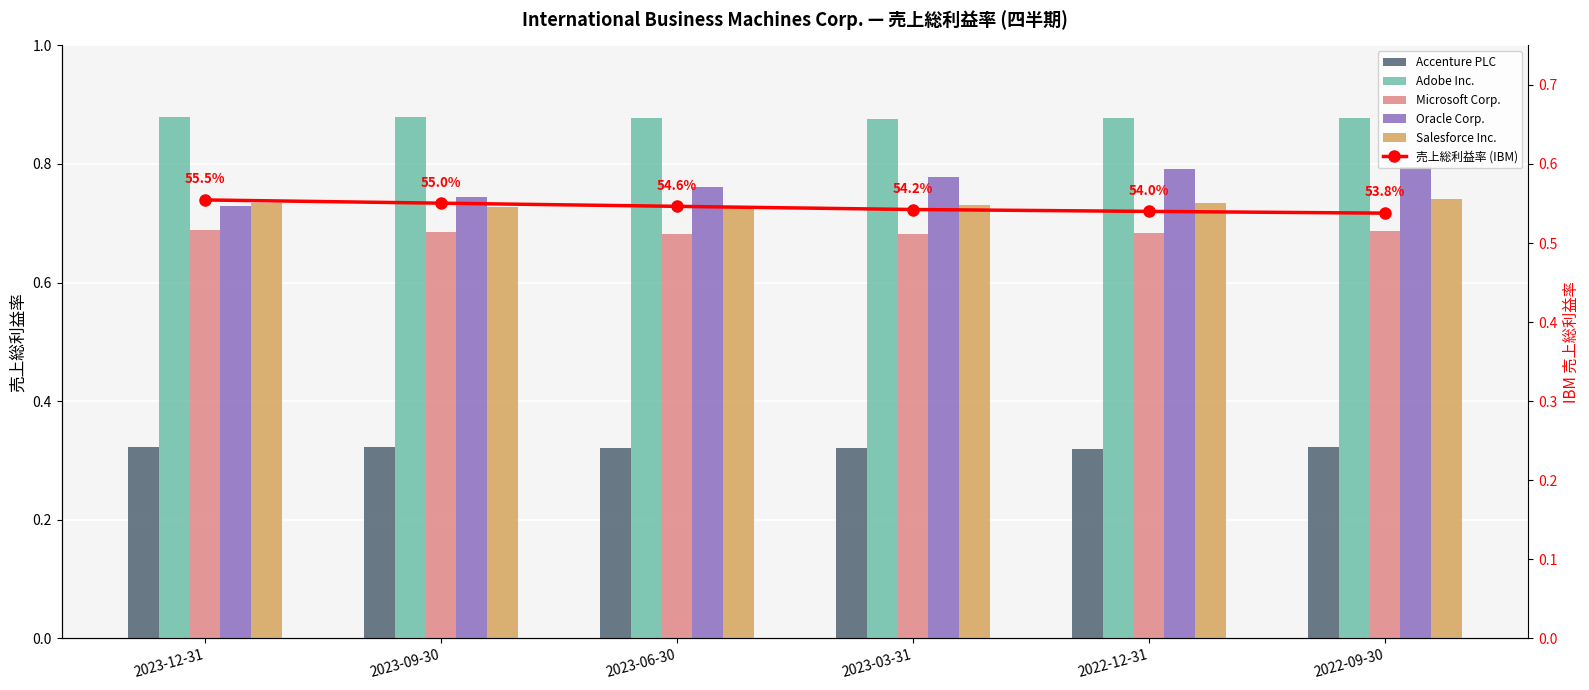

Which series changed the most between 2023-09-30 and 2022-12-31?

Oracle Corp.